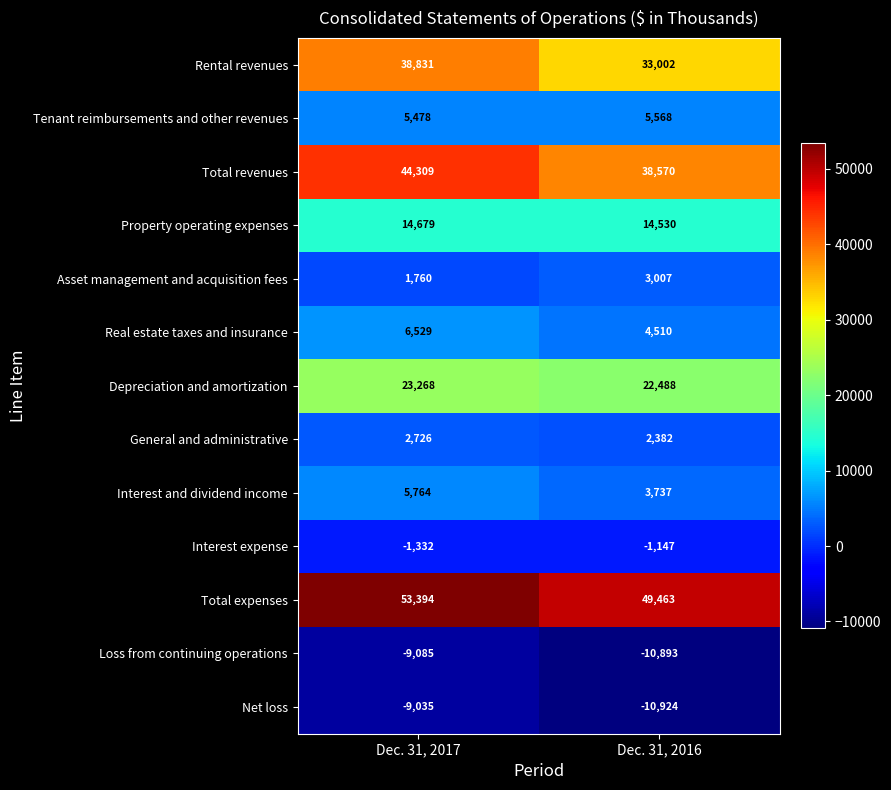

The value of Depreciation and amortization at Dec. 31, 2016 is 22488. True or false?

True